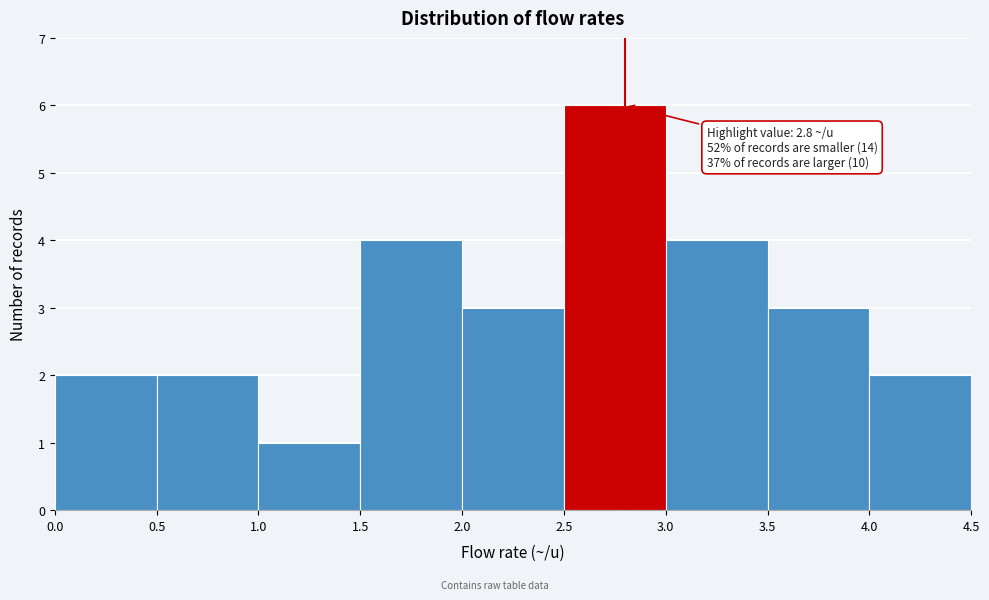

Over which range of the x-axis is the bar tallest?

2.5 to 3.0